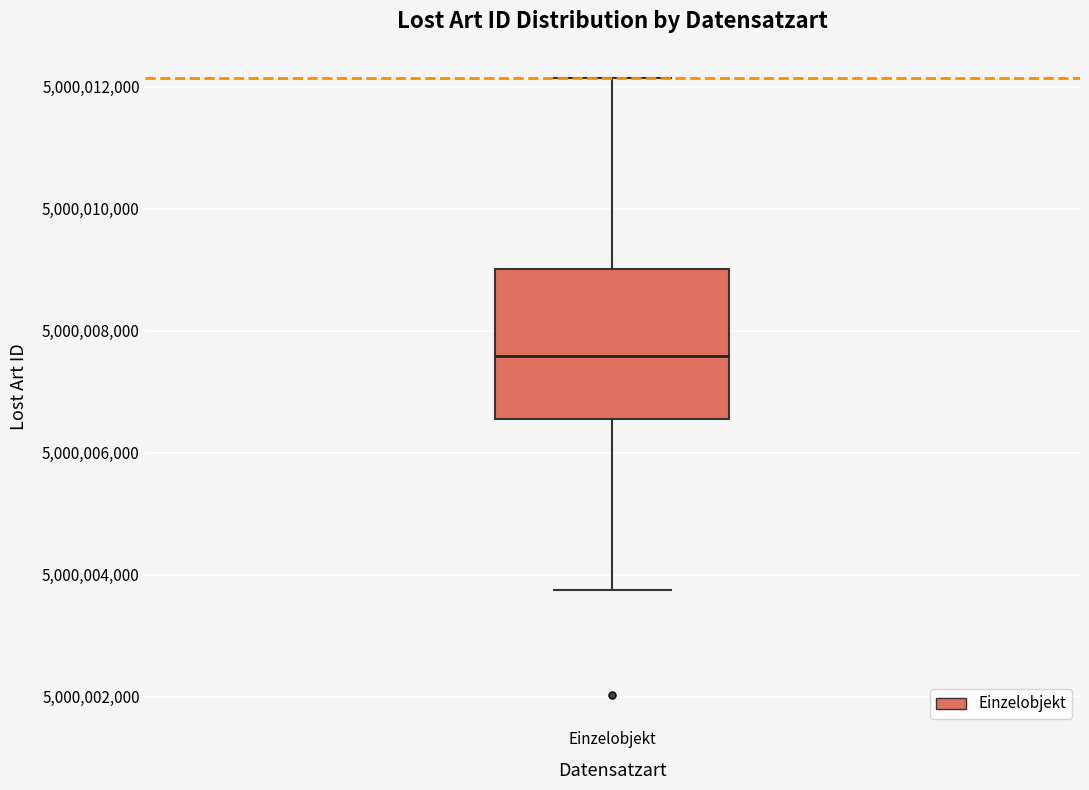

Where is the upper edge of the box for Einzelobjekt on the y-axis? The values are not printed on the chart, so give them approximately, as read against the axis.

5000009000